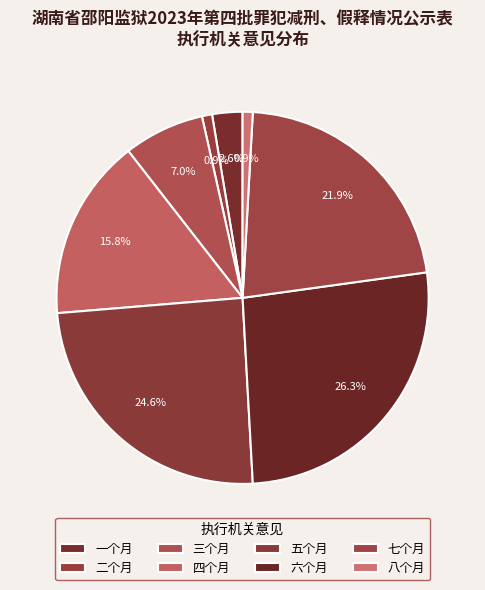

Does any single category account for the majority?

No